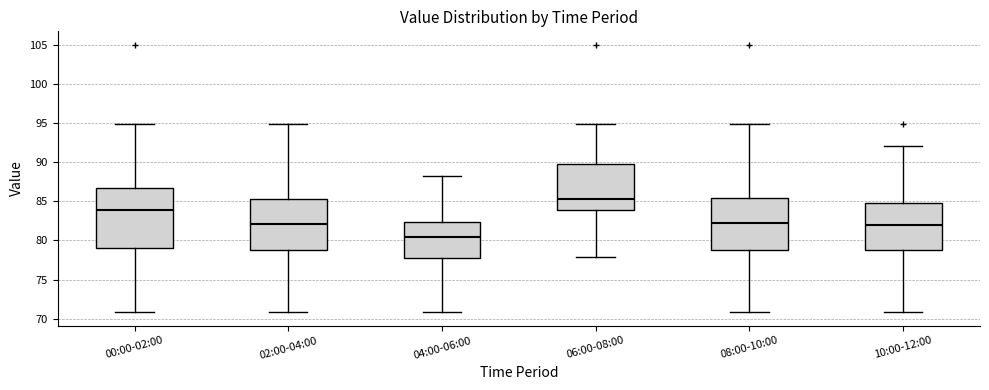

Which box's median line is the highest?

06:00-08:00